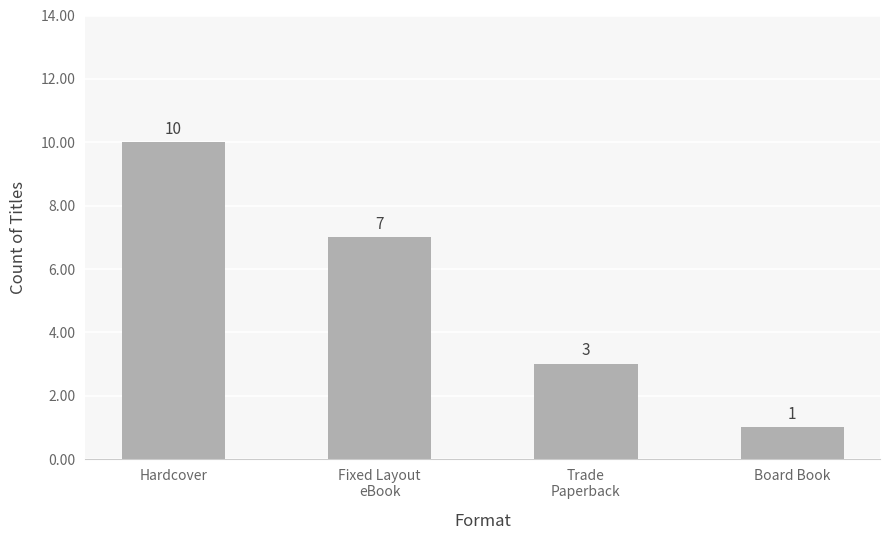

Between Fixed Layout
eBook and Hardcover, which is larger?

Hardcover